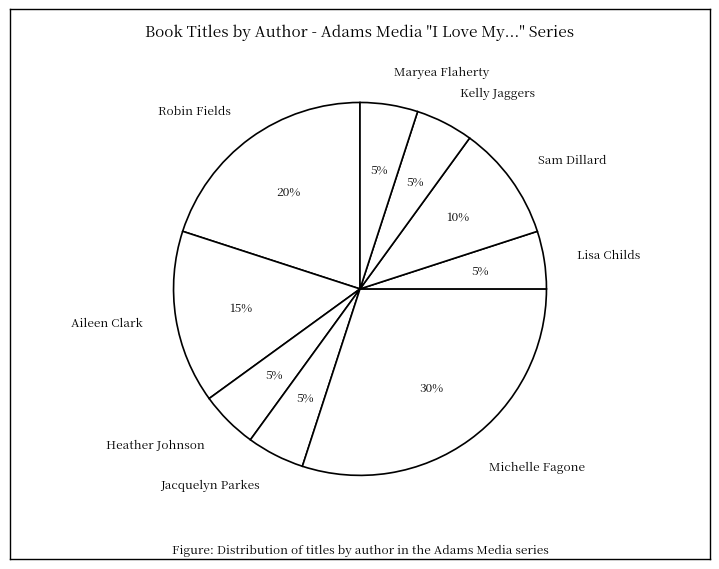

The Kelly Jaggers slice represents 5% of the pie. True or false?

True